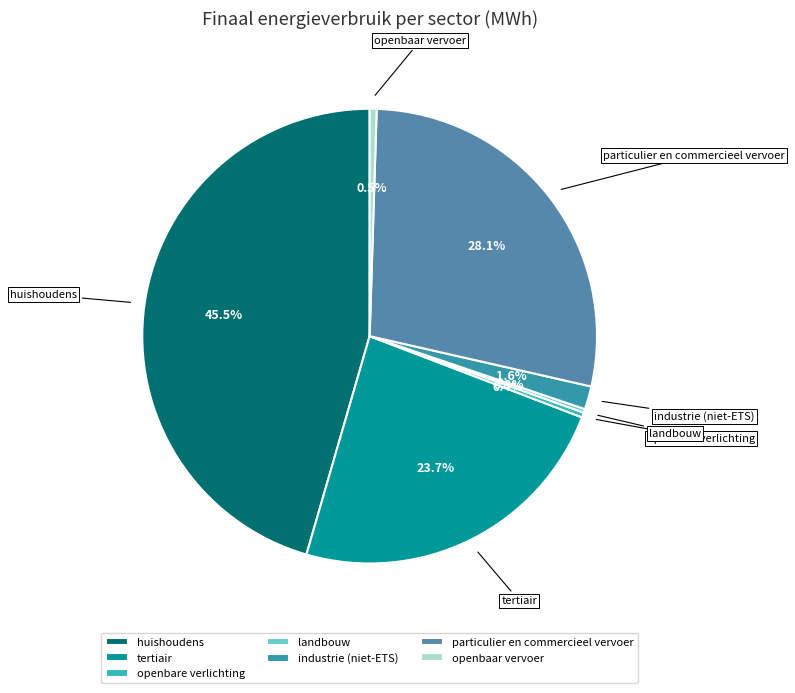

Combined, do openbaar vervoer and tertiair account for over 50%?

No